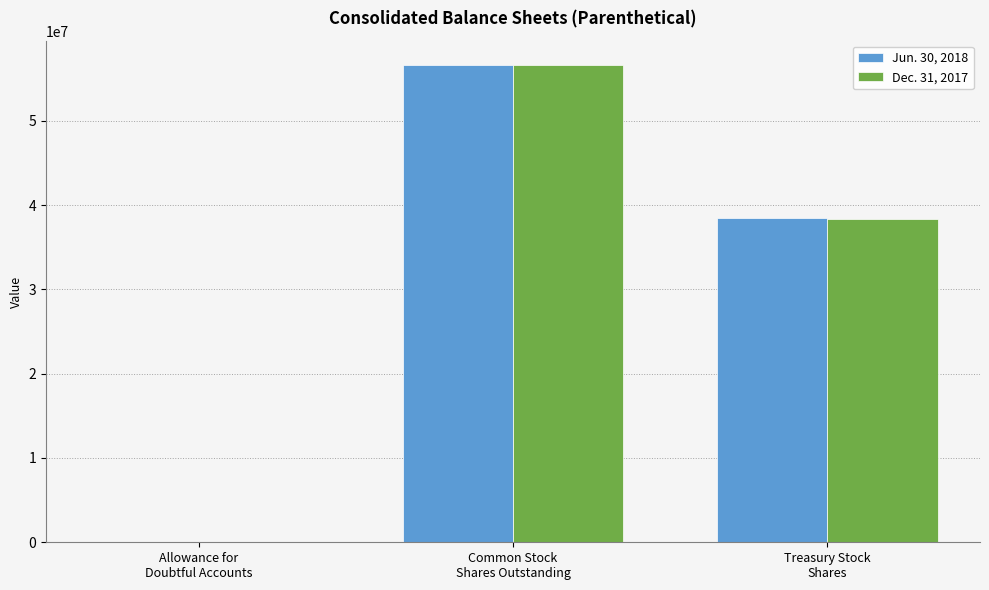

What is the maximum value shown in the chart?

56679968